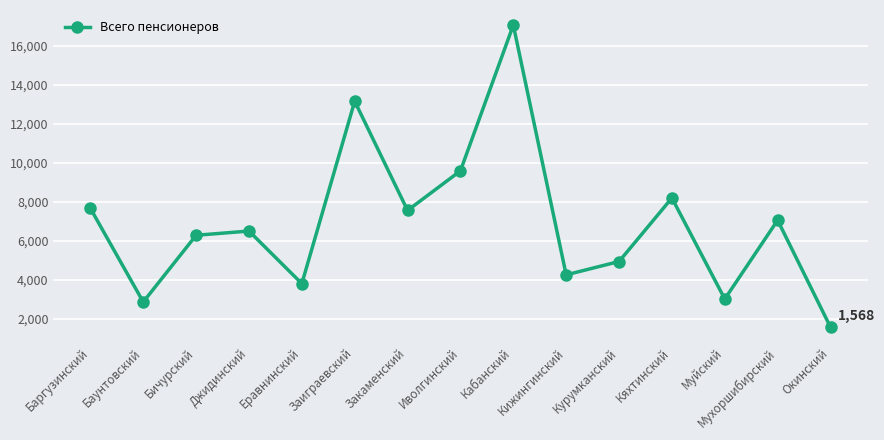

True or false: the data has more than 2 interior local peaks.

True